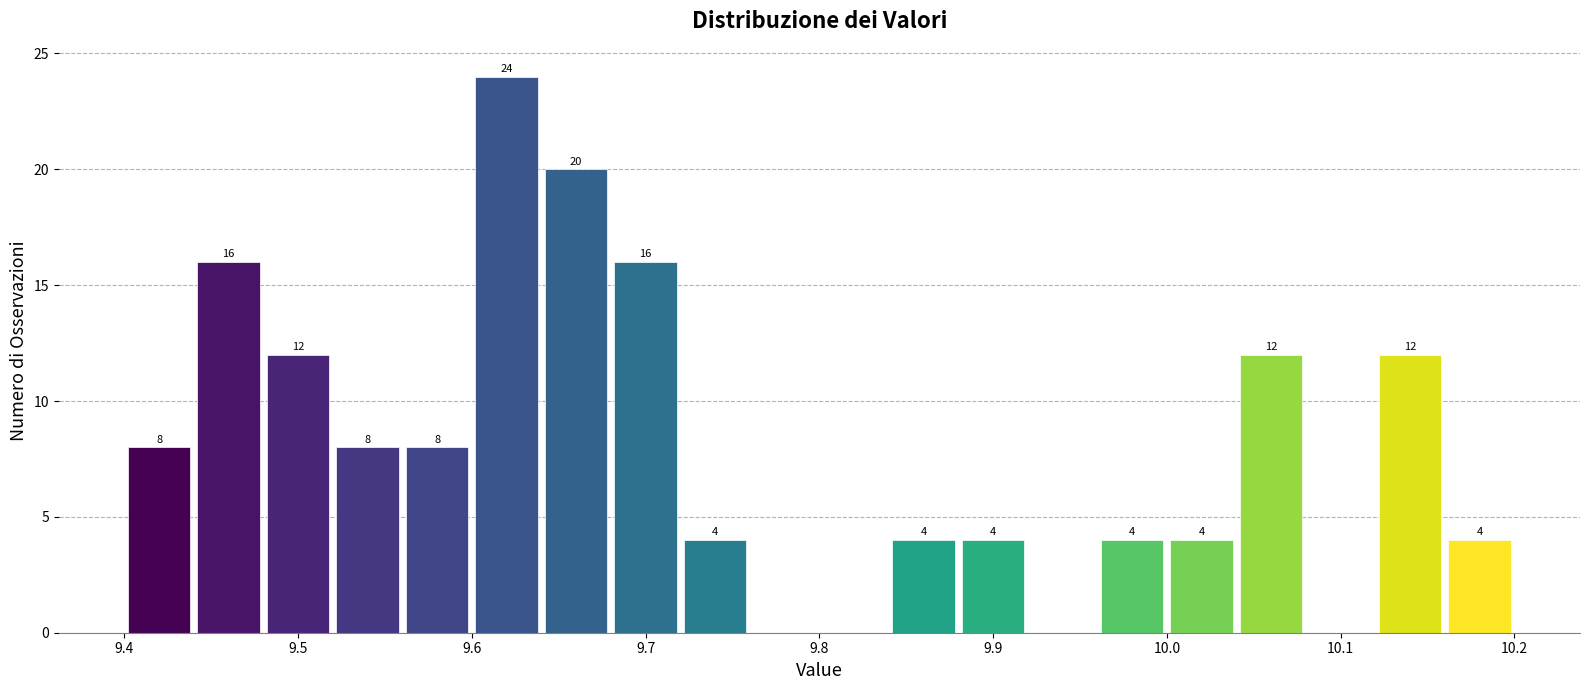

Which range on the x-axis has the tallest bar?

9.60 to 9.64